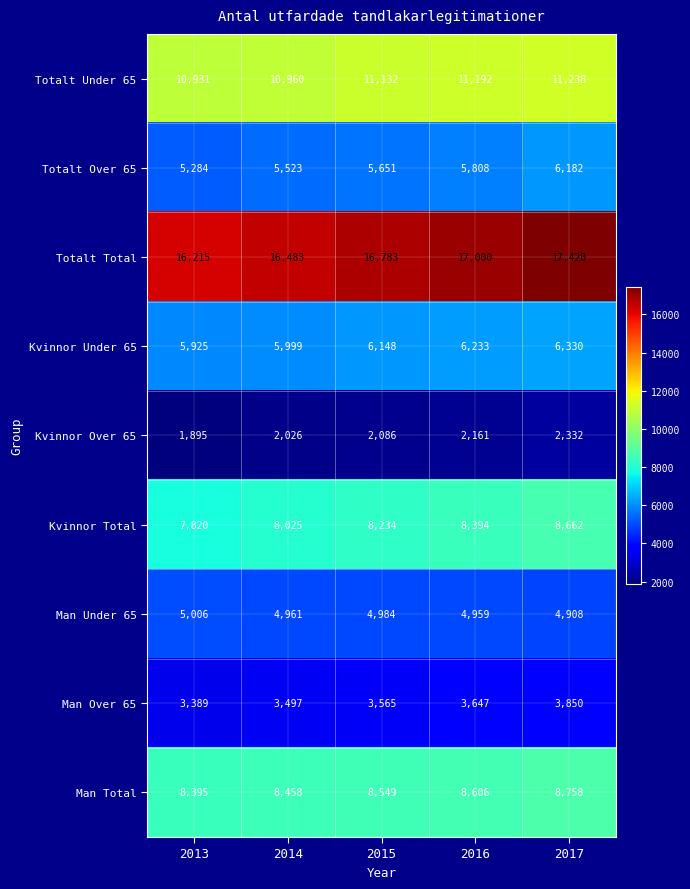

What is the difference between the highest and lowest values at 2014?

14457